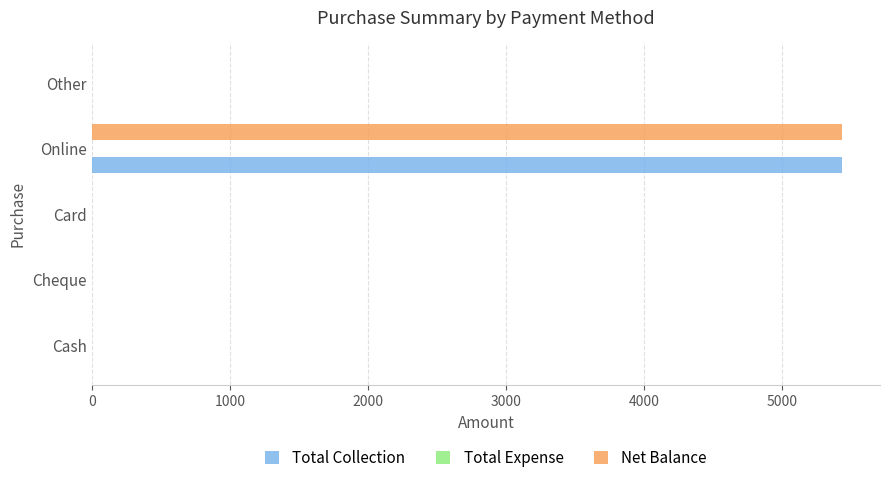

True or false: Net Balance has a value of 3317 at Cash.

False